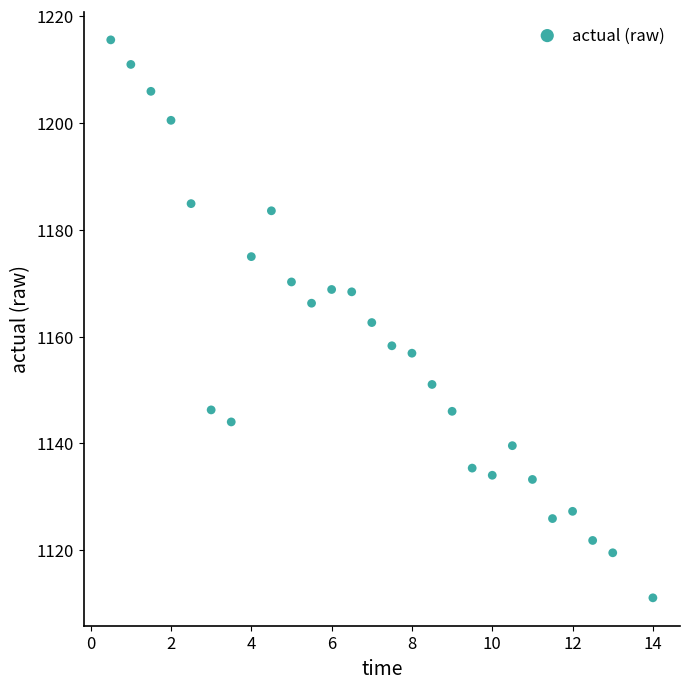

What is the range of Y values (max minus min)?

104.4